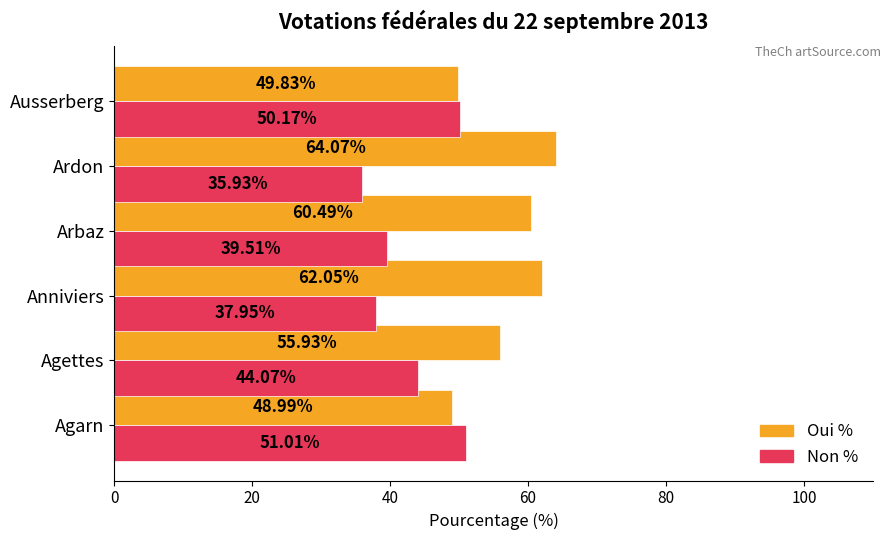

What is the difference between the maximum and minimum values in the Non % series?

15.1